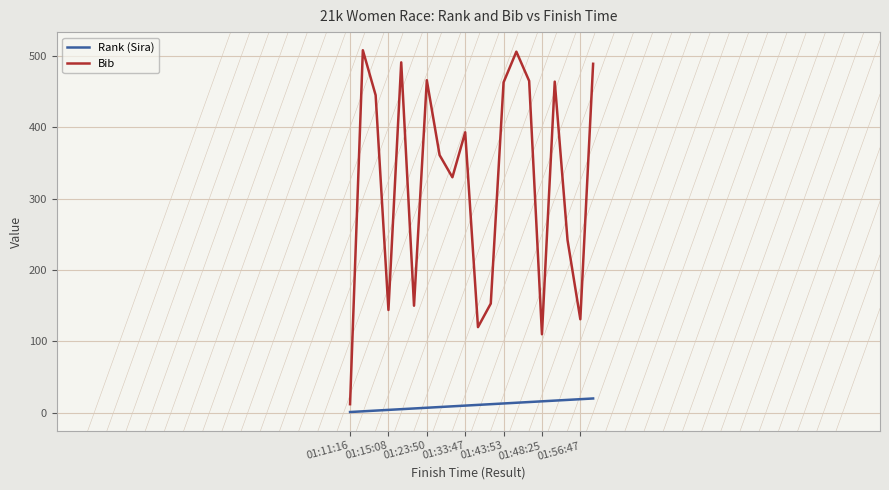

True or false: Bib and Rank (Sira) intersect in this chart.

False